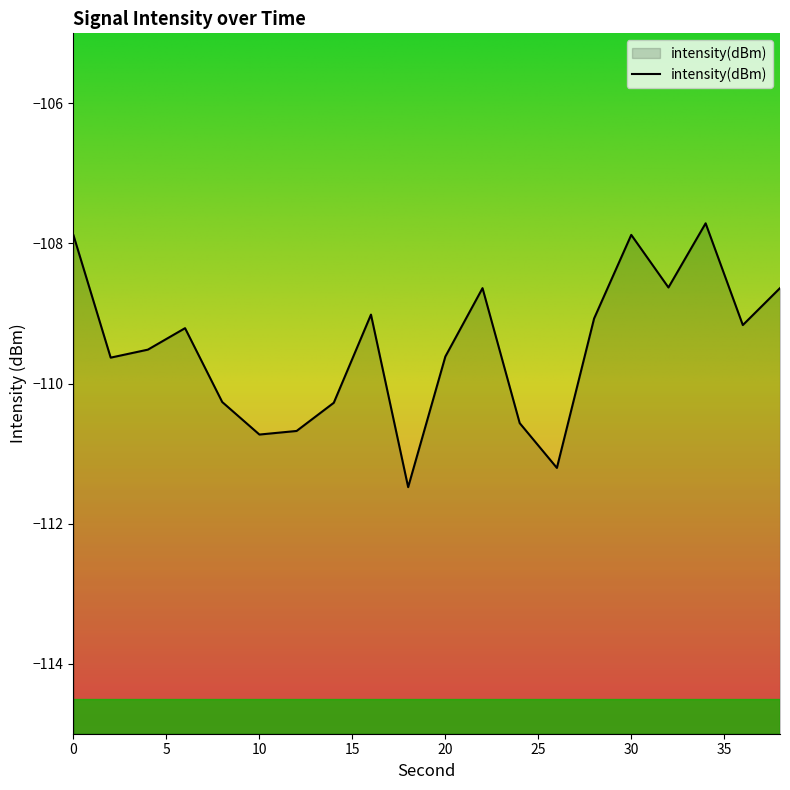

Between 34 and 36, which is larger?

34